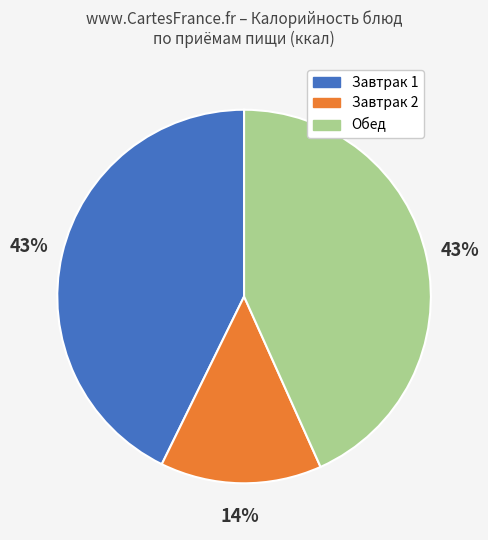

The Завтрак 2 slice represents 1% of the pie. True or false?

False